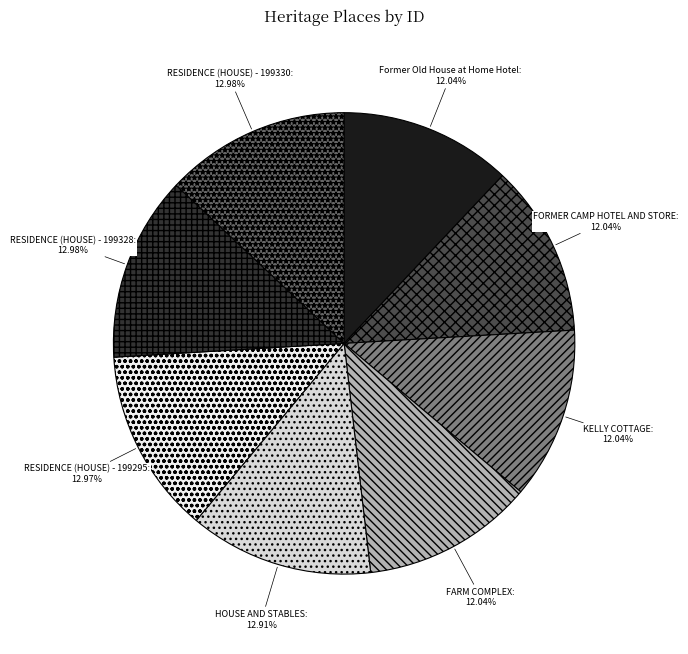

To the nearest percent, what percentage of the pie is Former Old House at Home Hotel?

12%